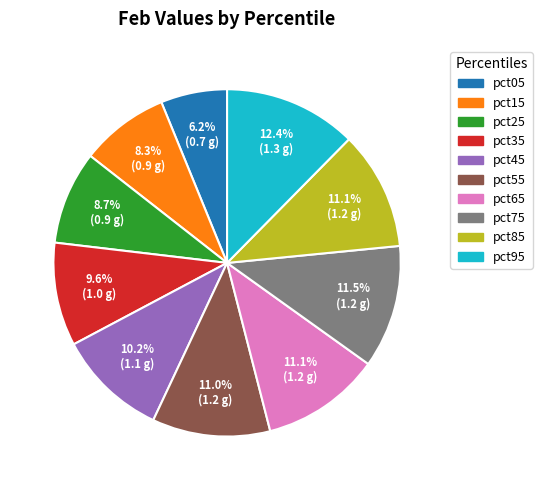

What percentage is the pct55 slice, to the nearest percent?

11%